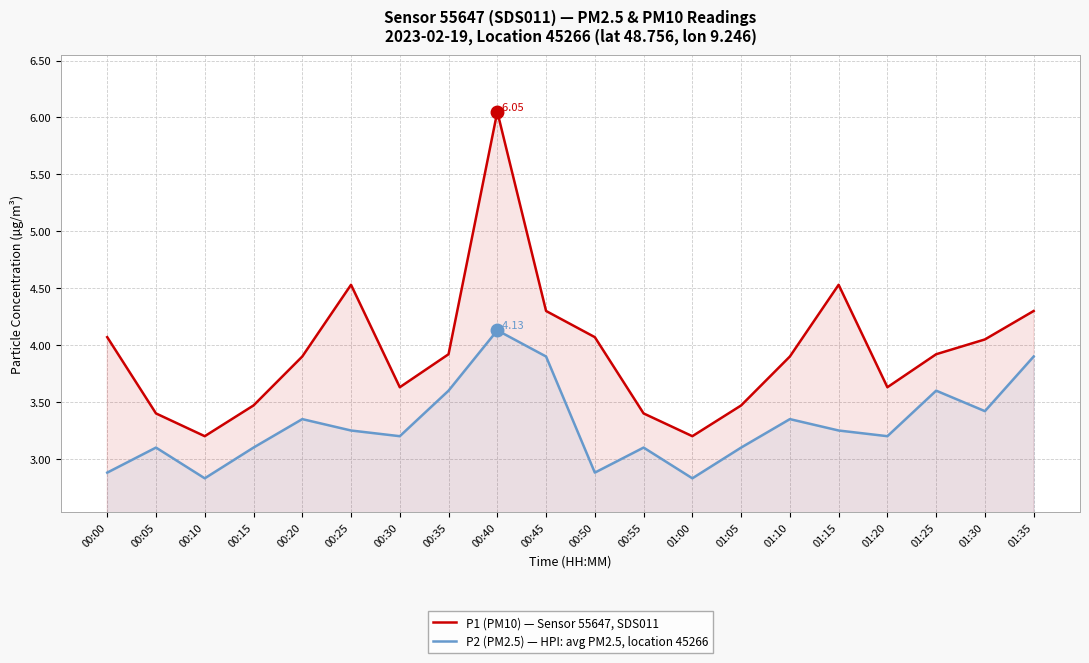

At how many categories does at least one series exceed 3?

20